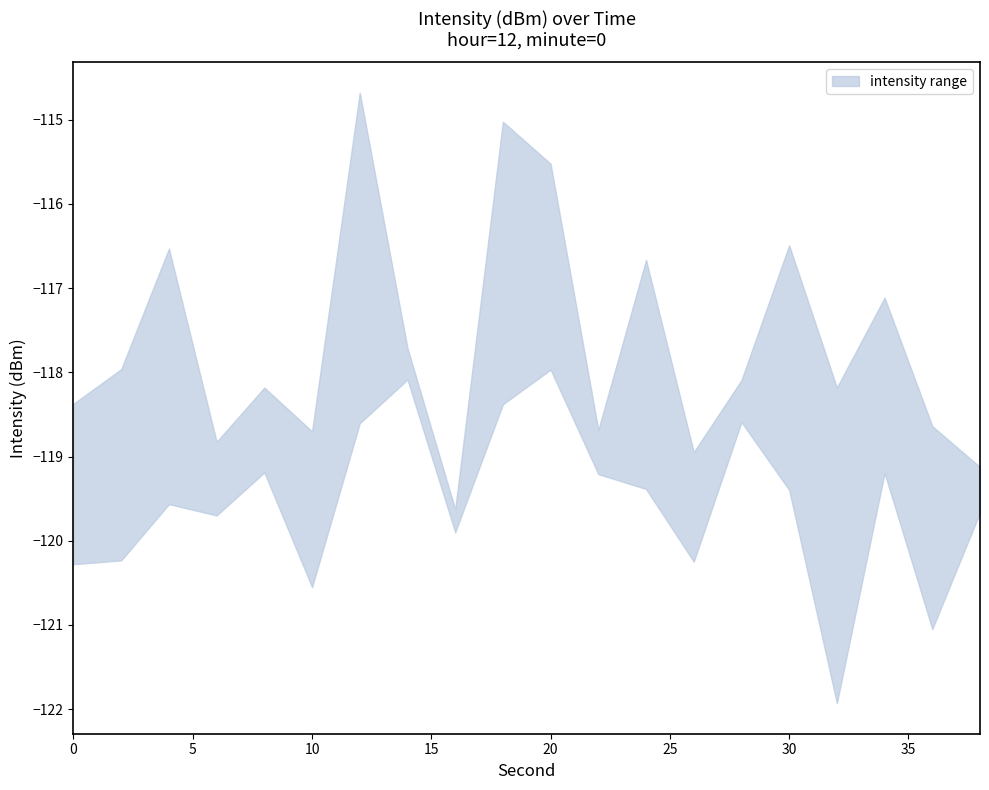

At which category does upper reach its first local valley?

6